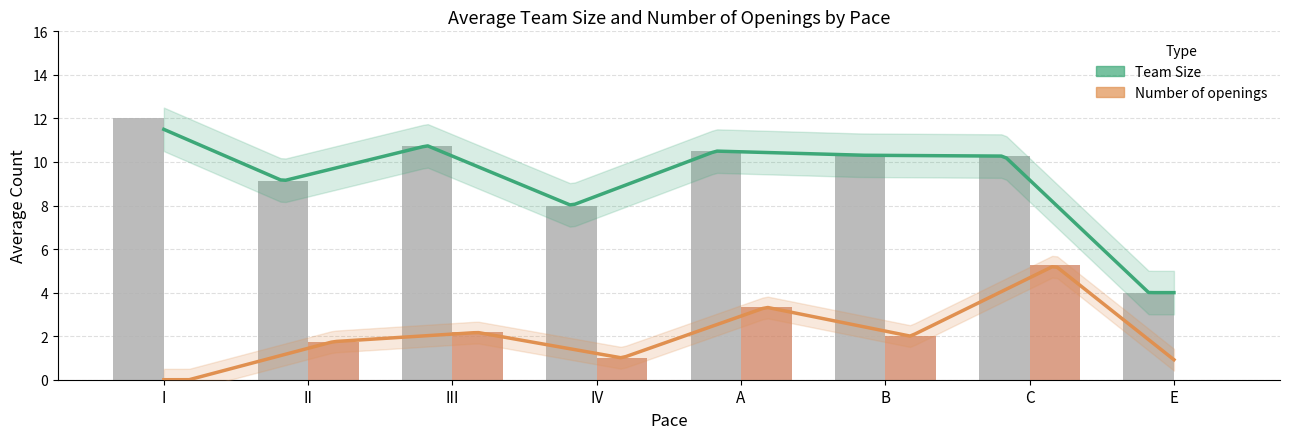

Which series has the largest total across all categories?

Team Size